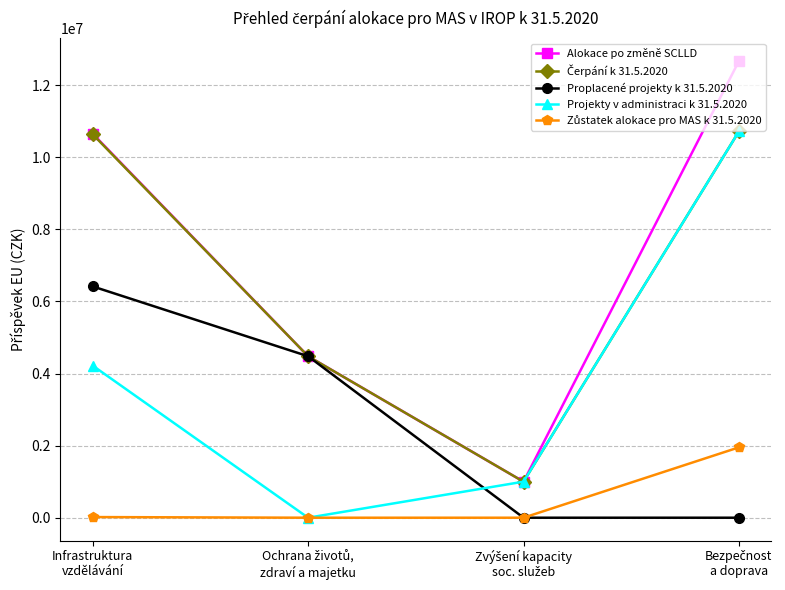

Which series has the widest spread of values?

Alokace po změně SCLLD